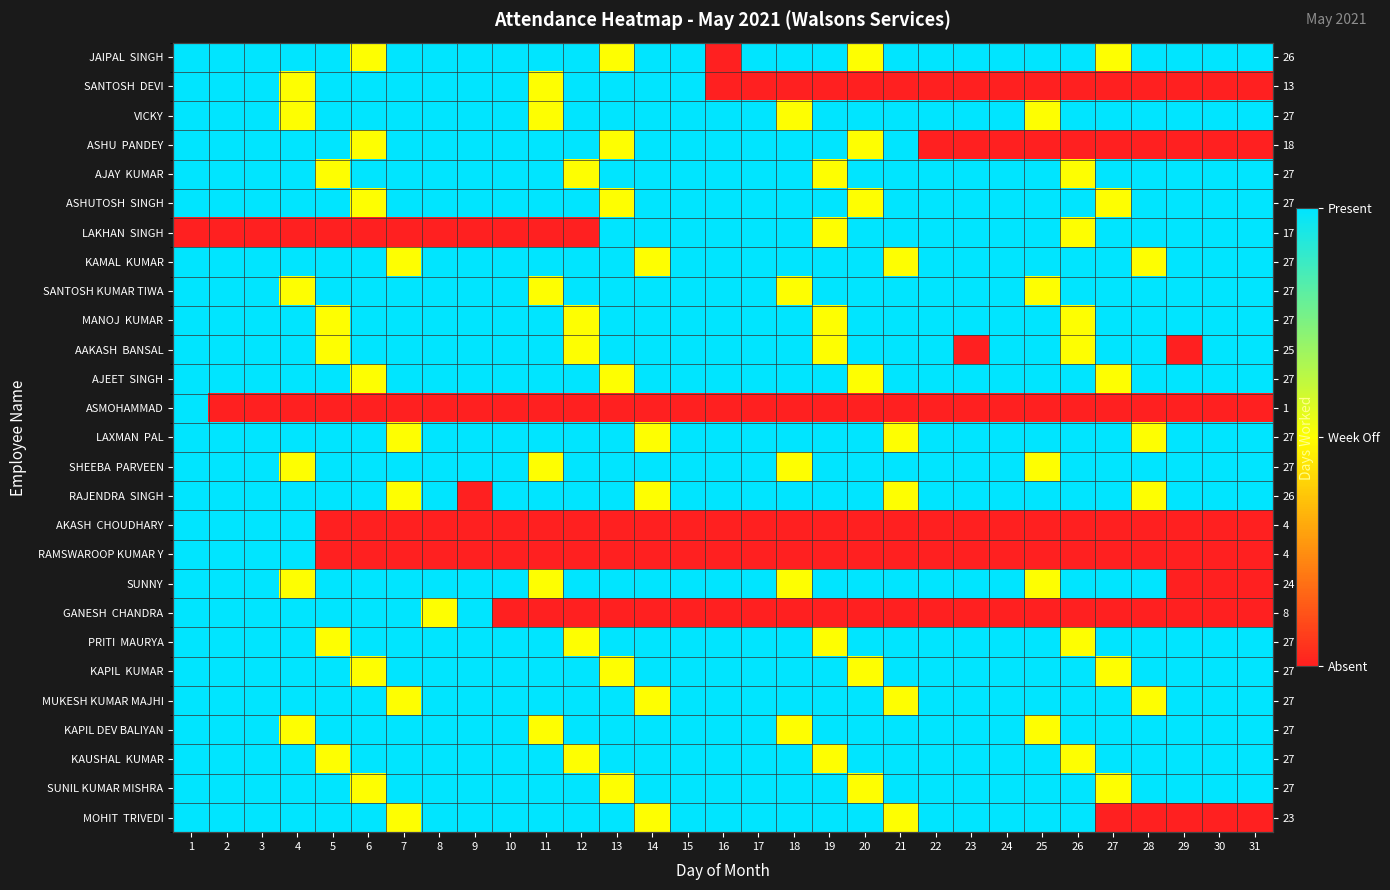

What is the difference between the highest and lowest values at 4?

1.0